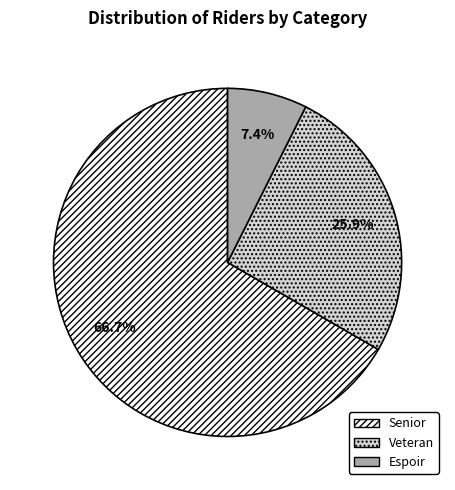

Combined, do Espoir and Senior account for over 50%?

Yes